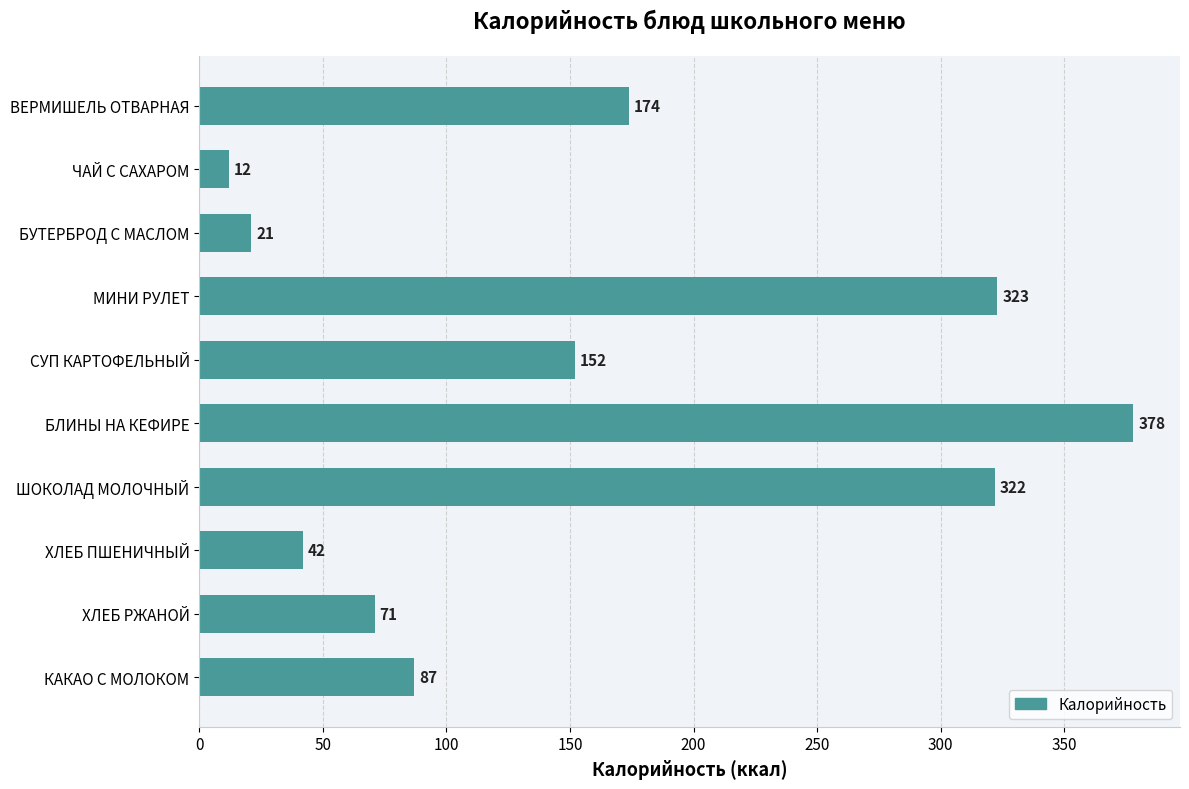

True or false: the data shows 42 at ХЛЕБ ПШЕНИЧНЫЙ.

True